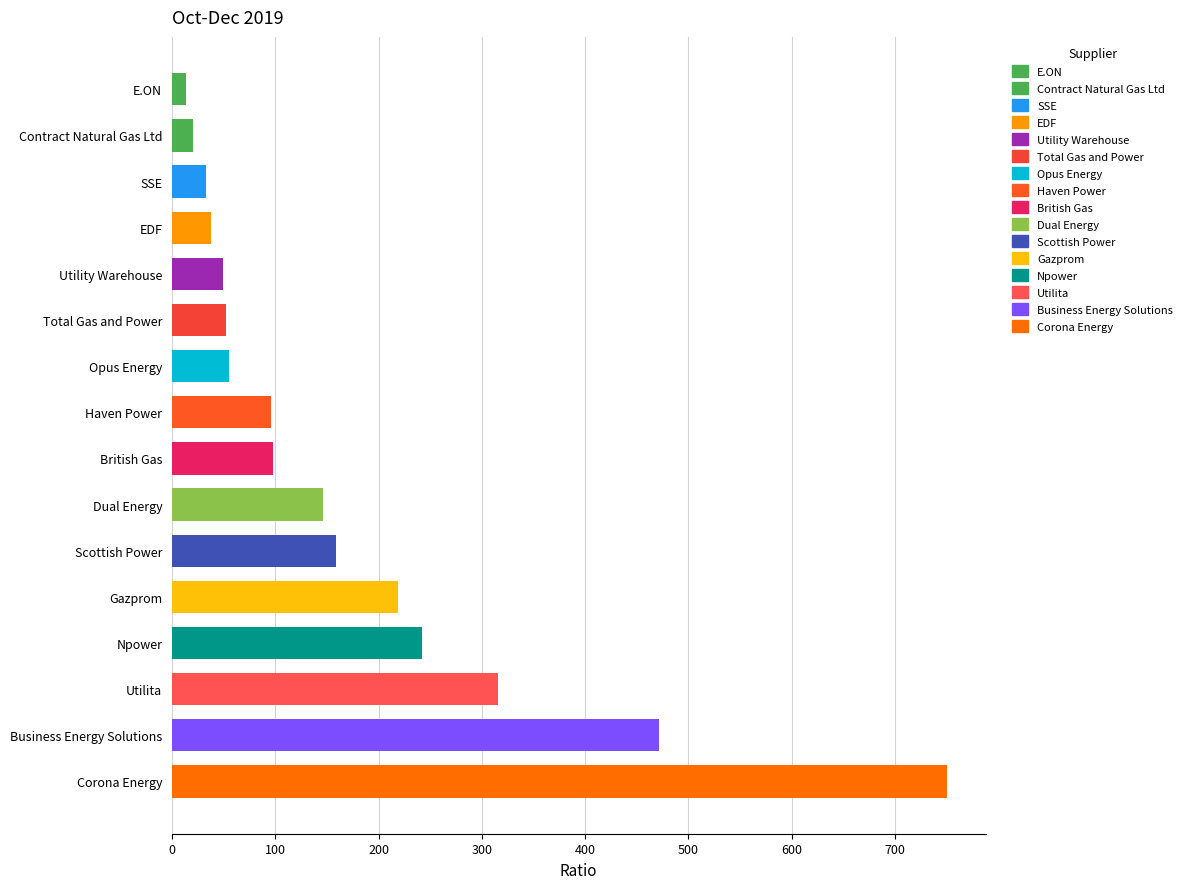

What is the ratio of the value at SSE to the value at Contract Natural Gas Ltd?

1.6